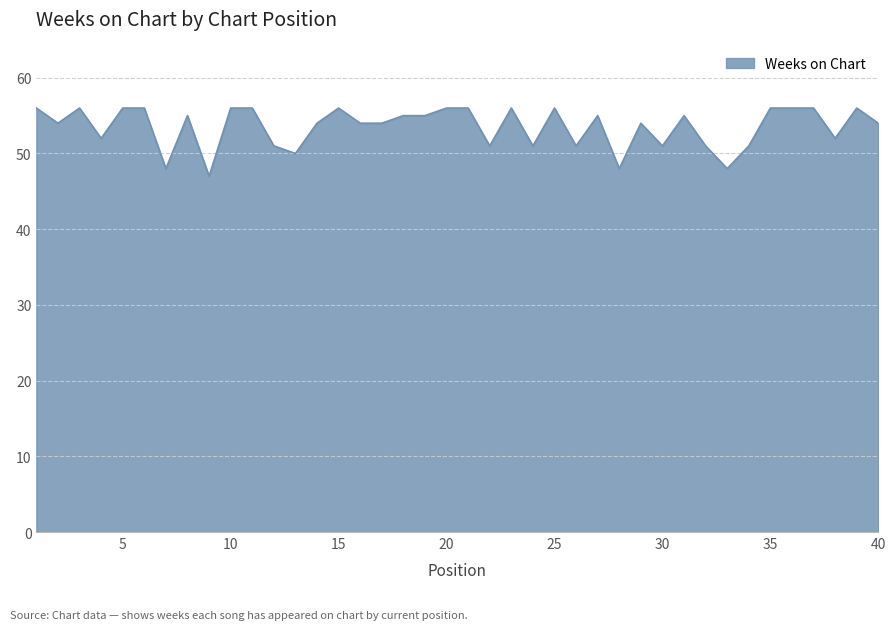

What is the maximum value shown in the chart?

56